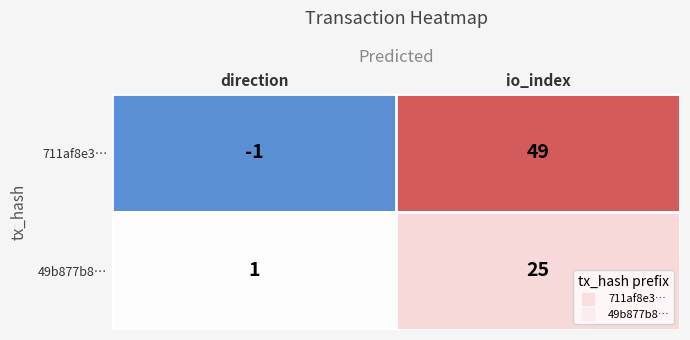

Is it true that 711af8e3… equals 11 at io_index?

False